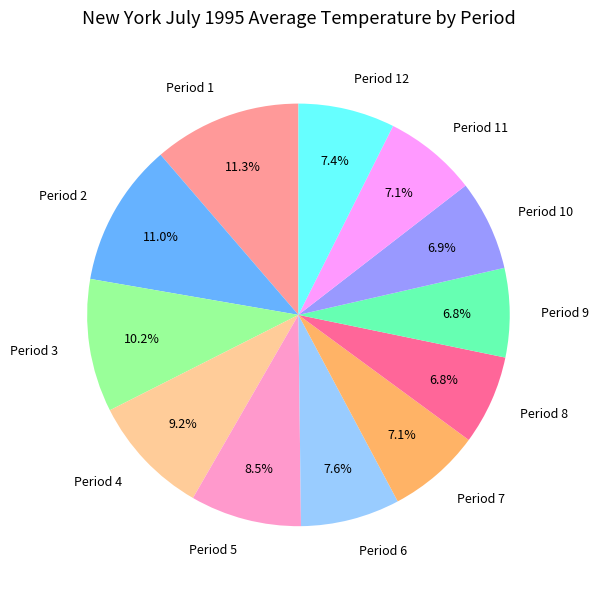

What percentage do Period 3 and Period 9 together represent?

17.0%